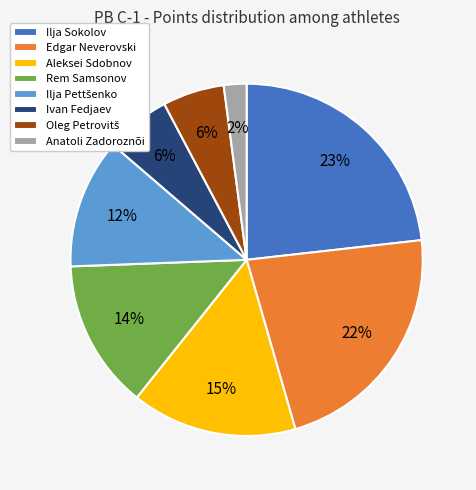

To the nearest percent, what portion does Anatoli Zadoroznõi represent?

2%